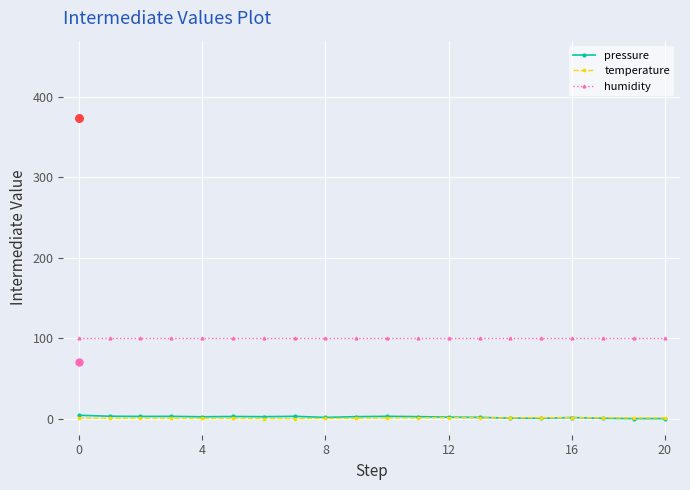

True or false: temperature has more than 0 interior local peaks.

True